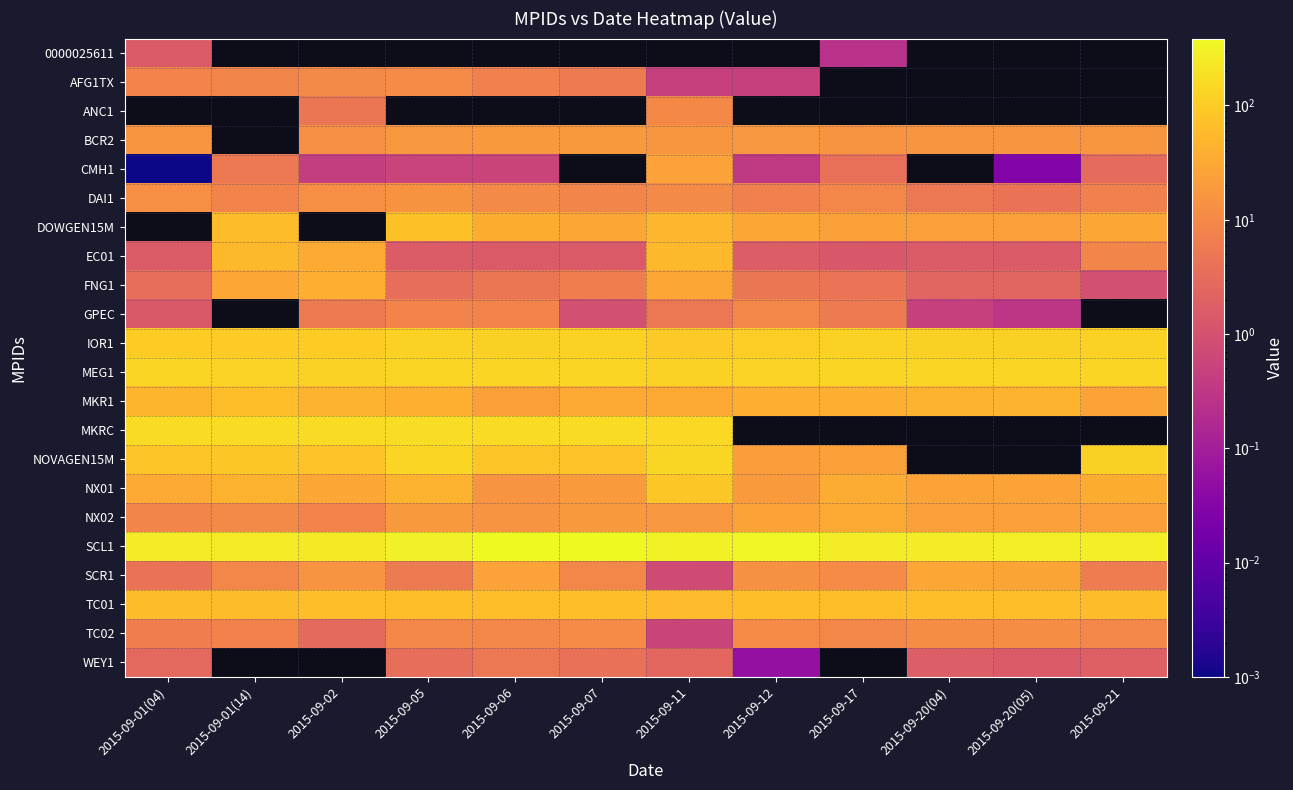

The value of DOWGEN15M at 2015-09-05 is 71.0. True or false?

True